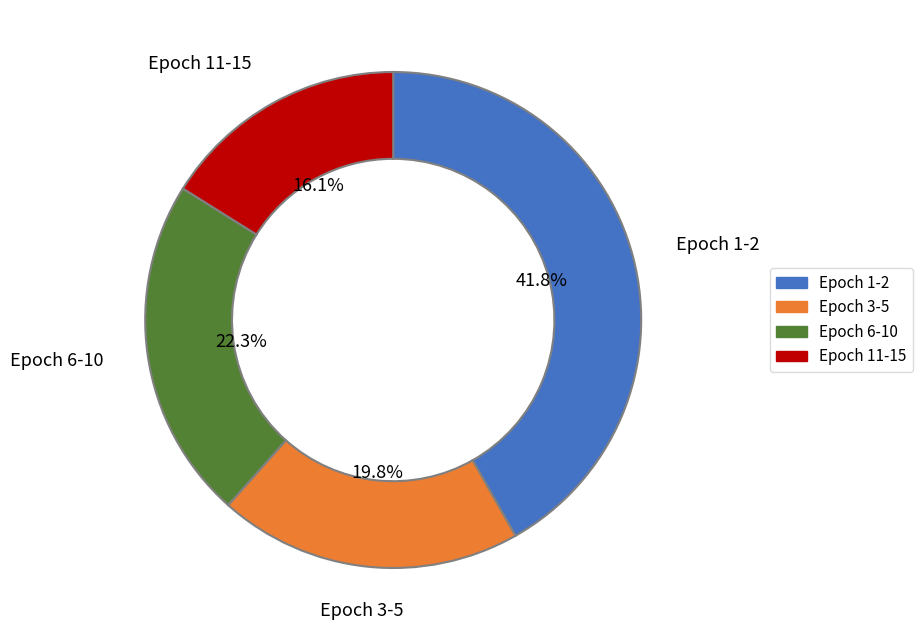

Rank the categories by value from highest to lowest.

Epoch 1-2, Epoch 6-10, Epoch 3-5, Epoch 11-15